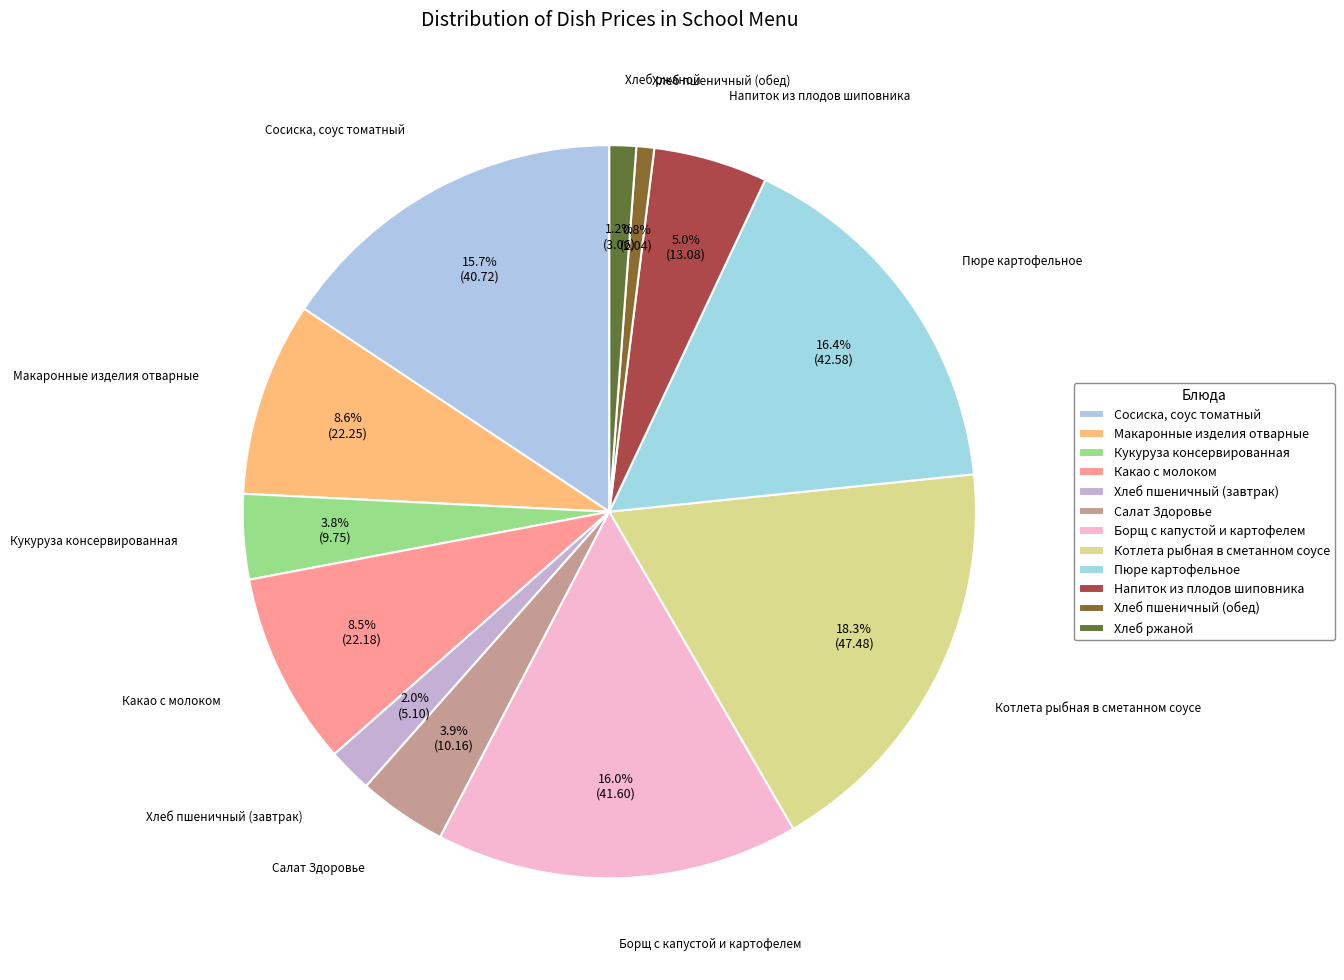

Which has a higher value, Хлеб ржаной or Сосиска, соус томатный?

Сосиска, соус томатный